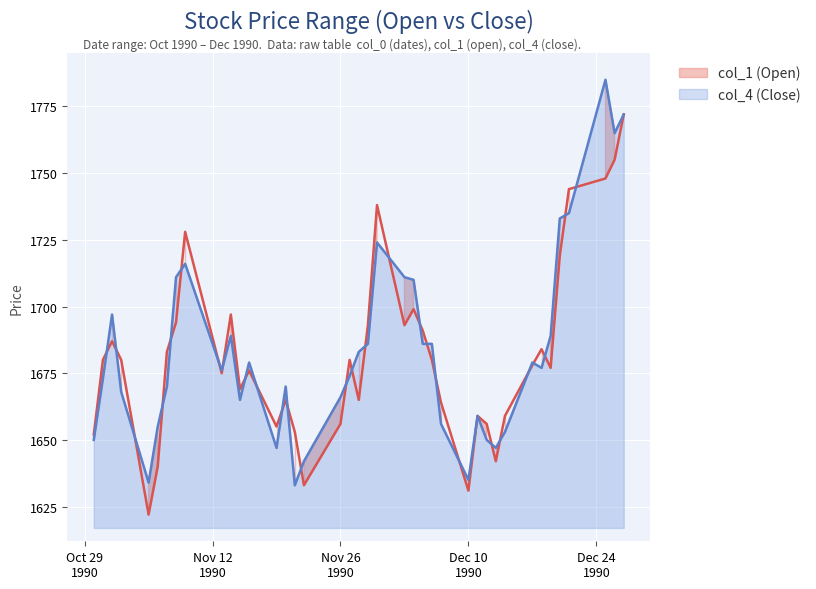

Which series has the largest total across all categories?

col_4 (Close)